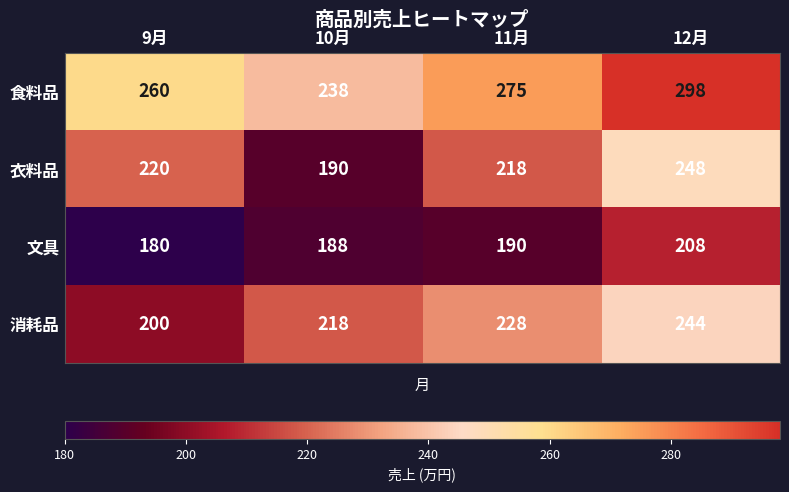

At how many categories does at least one series exceed 230?

4